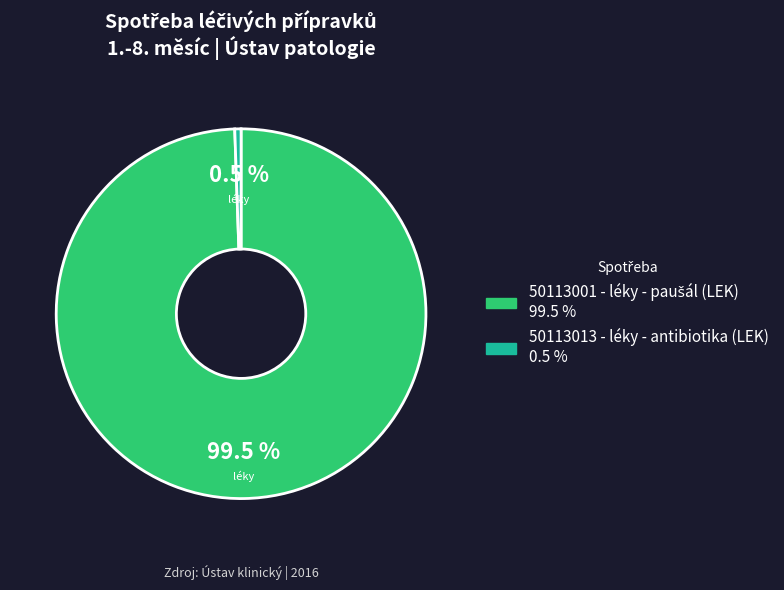

Is there any slice that represents more than half of the pie?

Yes